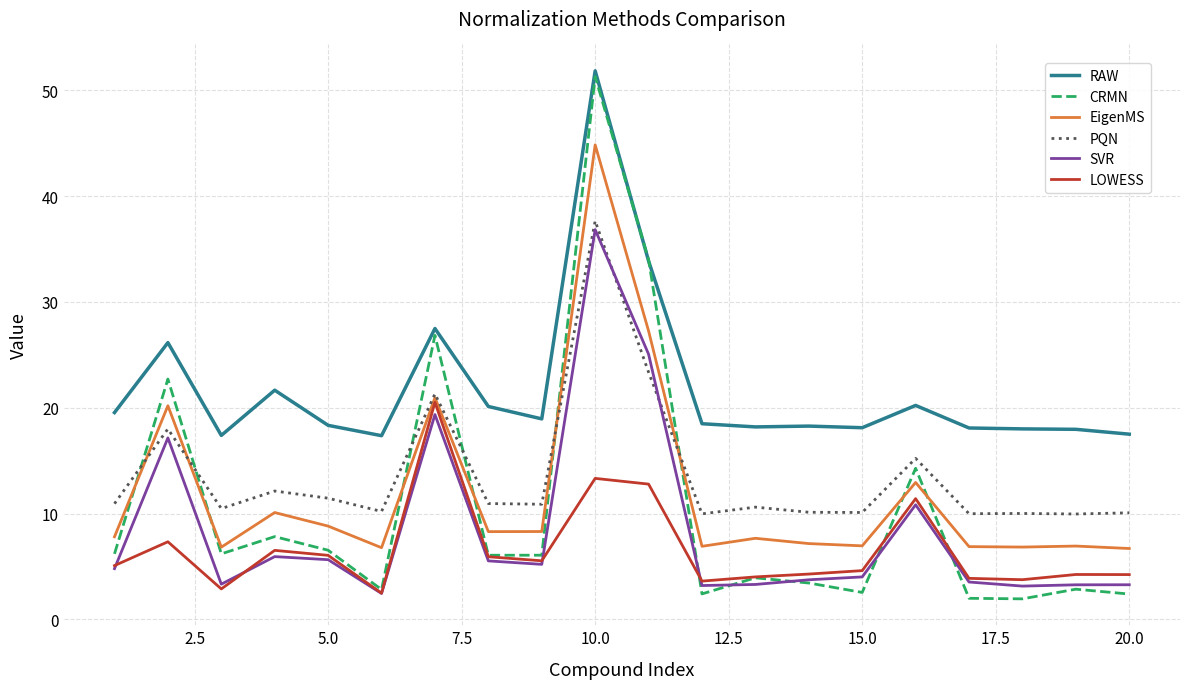

What is the greatest value displayed?

51.8